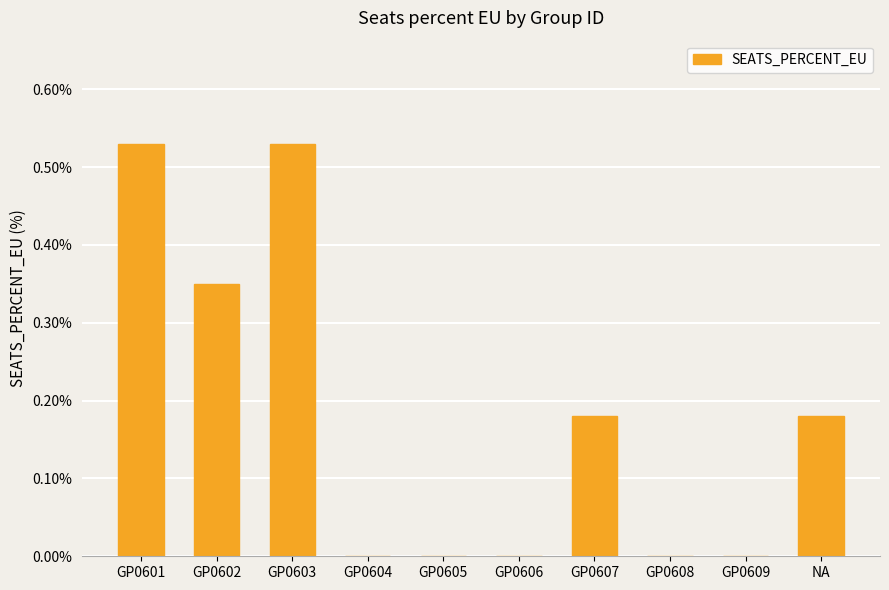

Is it true that the value at GP0606 is -0.3?

False